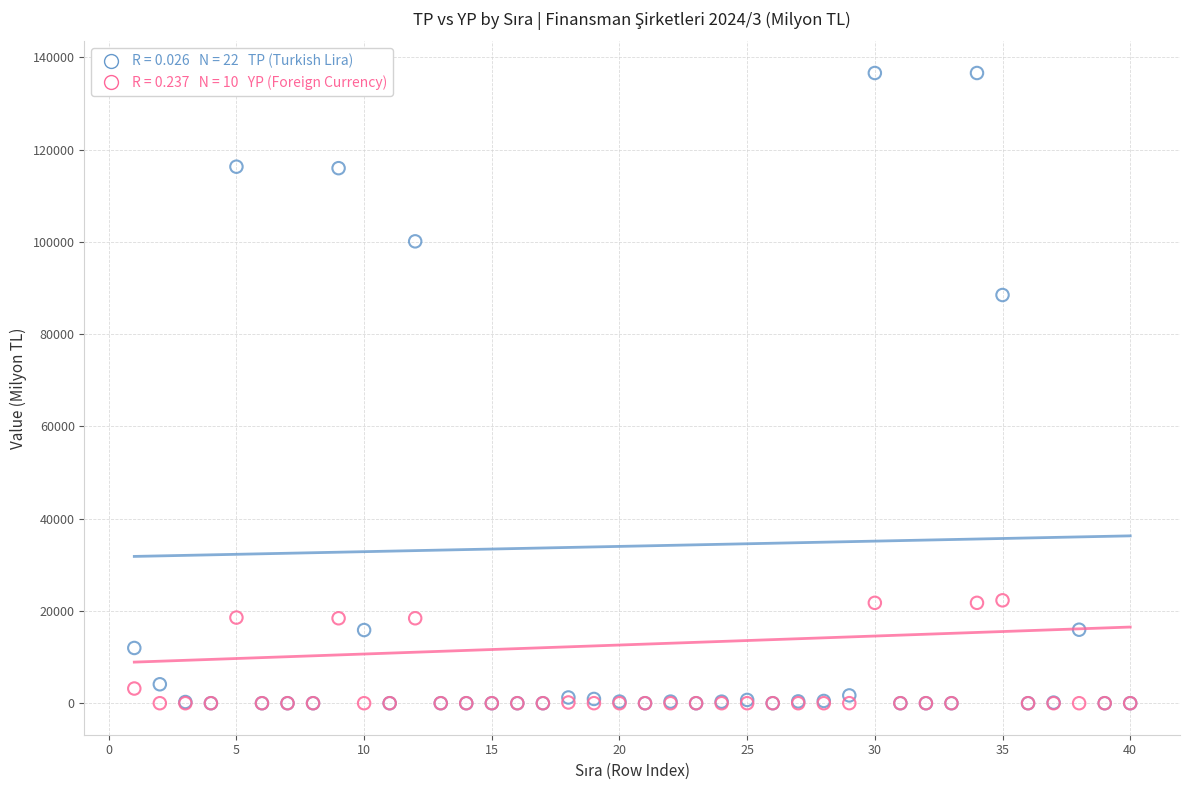

Across all series, what Y value is closest to 68294?

88470